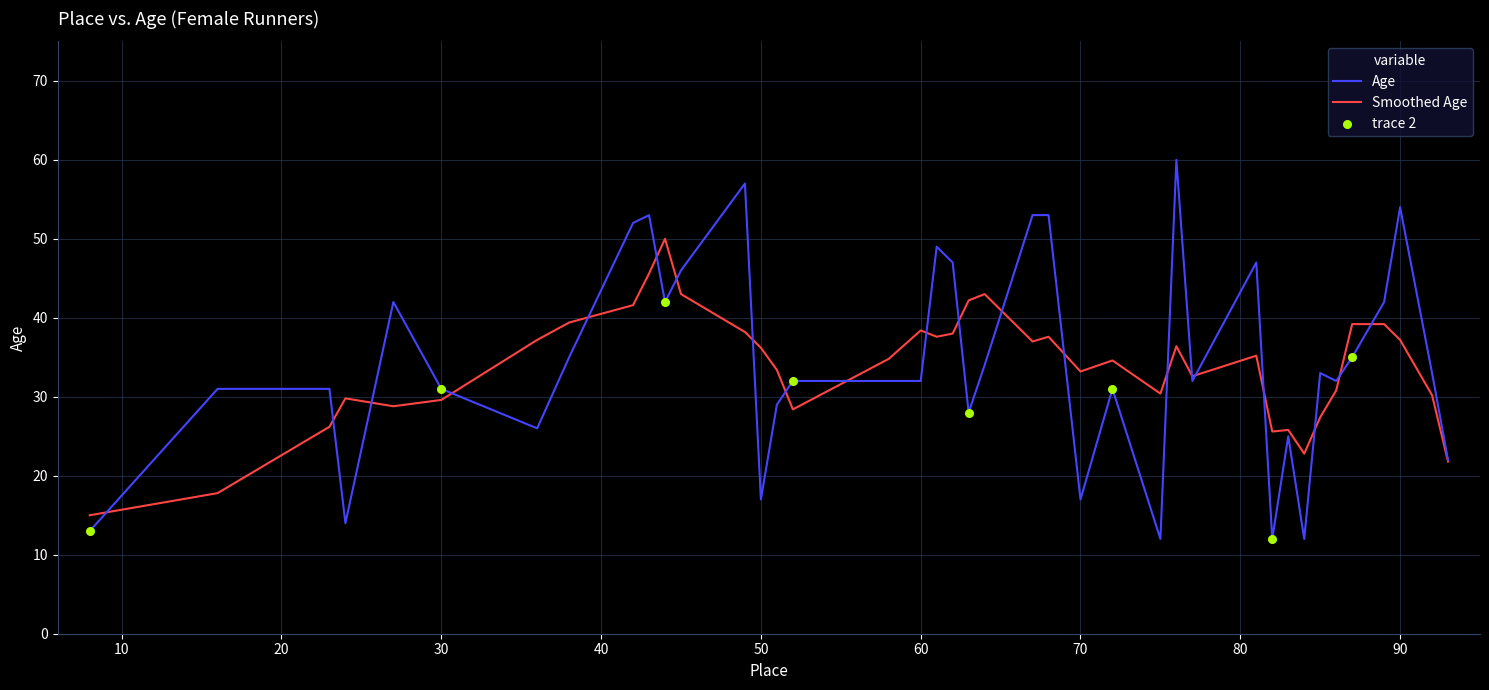

Which series has the widest spread of values?

Age